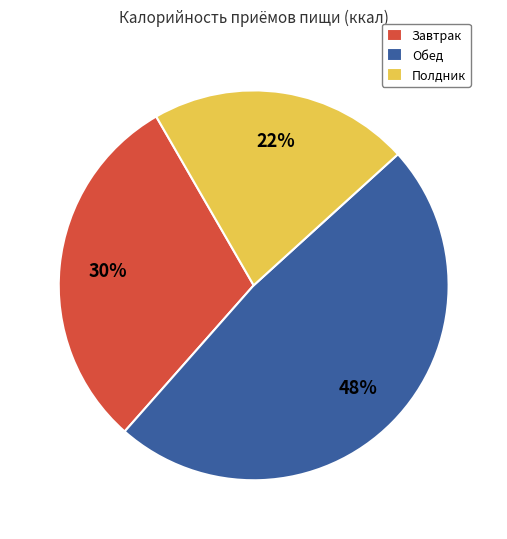

Is it true that Полдник is 22% of the pie?

True